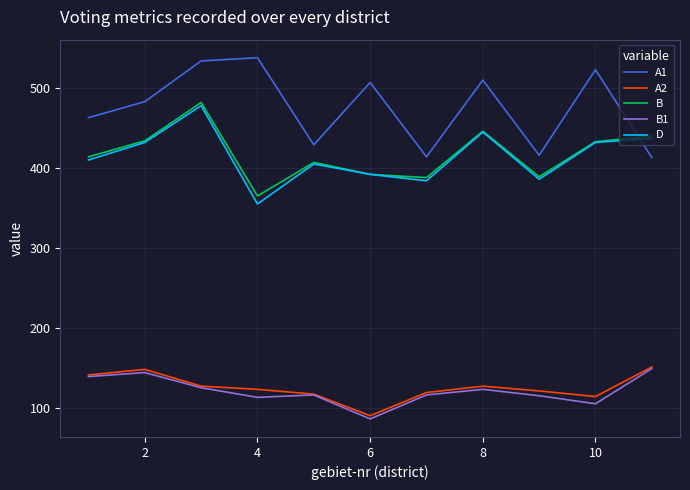

What is the difference between the second highest and minimum values in the A1 series?

121